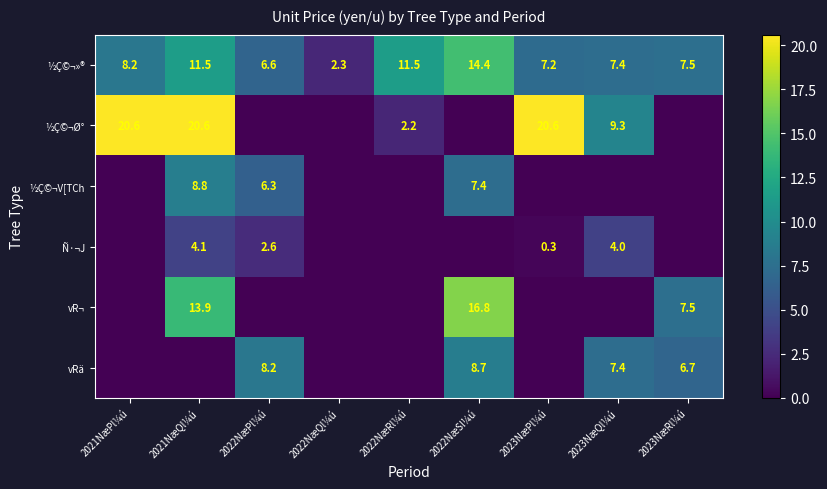

The ½Ç©¬»® series shows 3.3 at 2022NæPl¼ú. True or false?

False